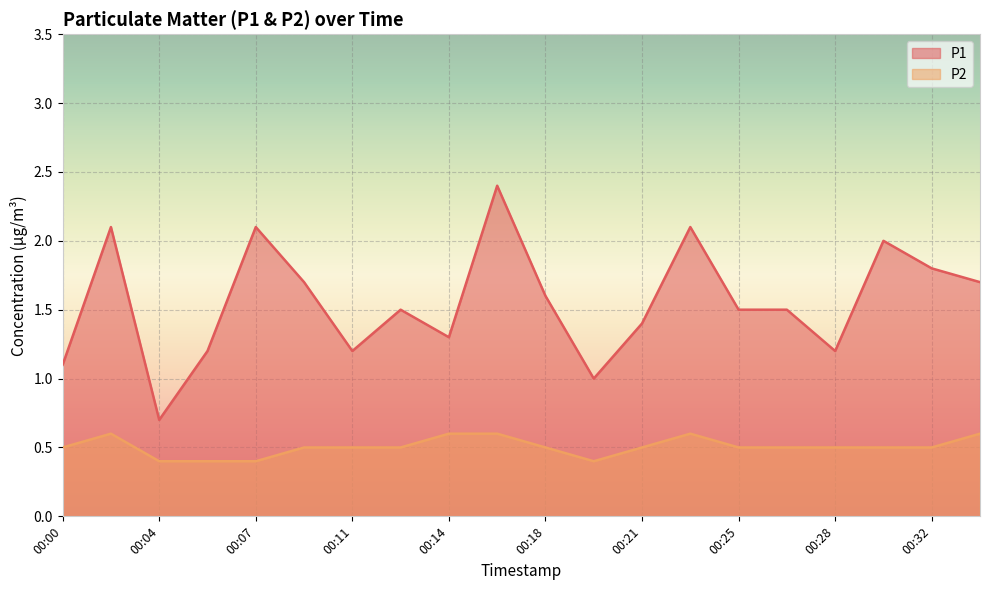

At which category is the sum across all series the highest?

00:16